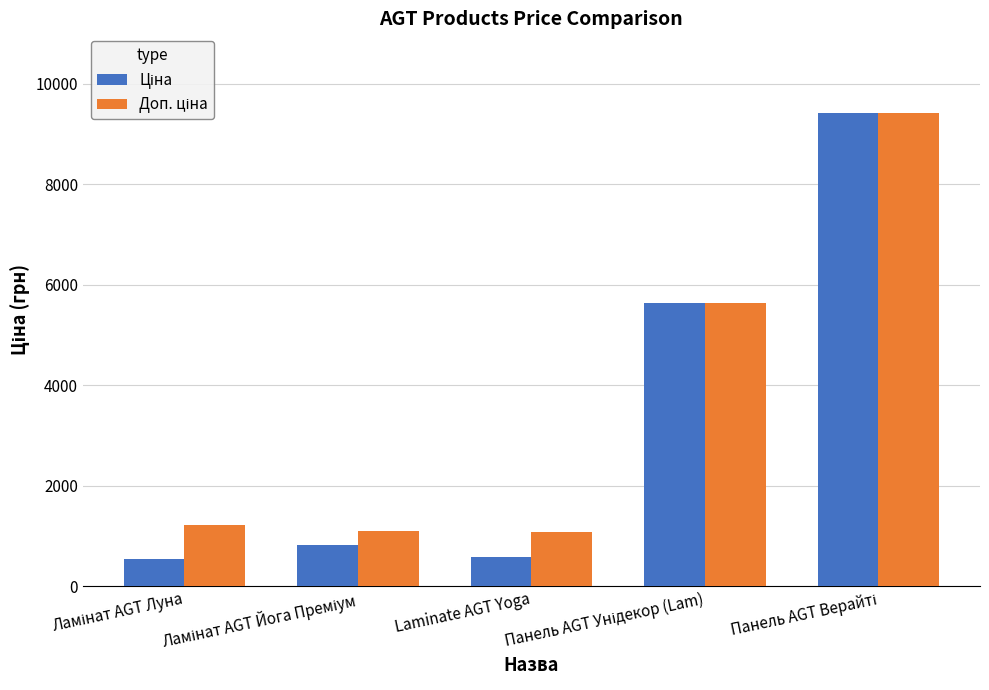

What is the smallest value displayed?

535.4